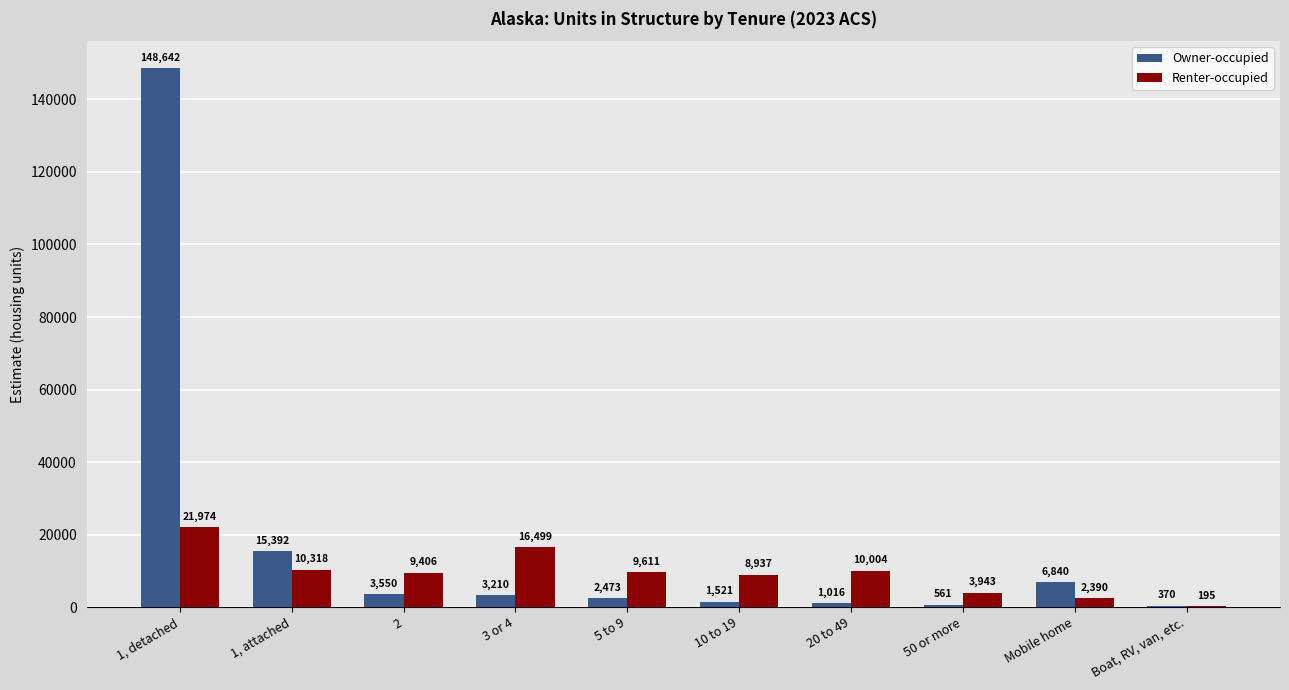

What is the sum of the Owner-occupied values at 20 to 49 and 5 to 9?

3489